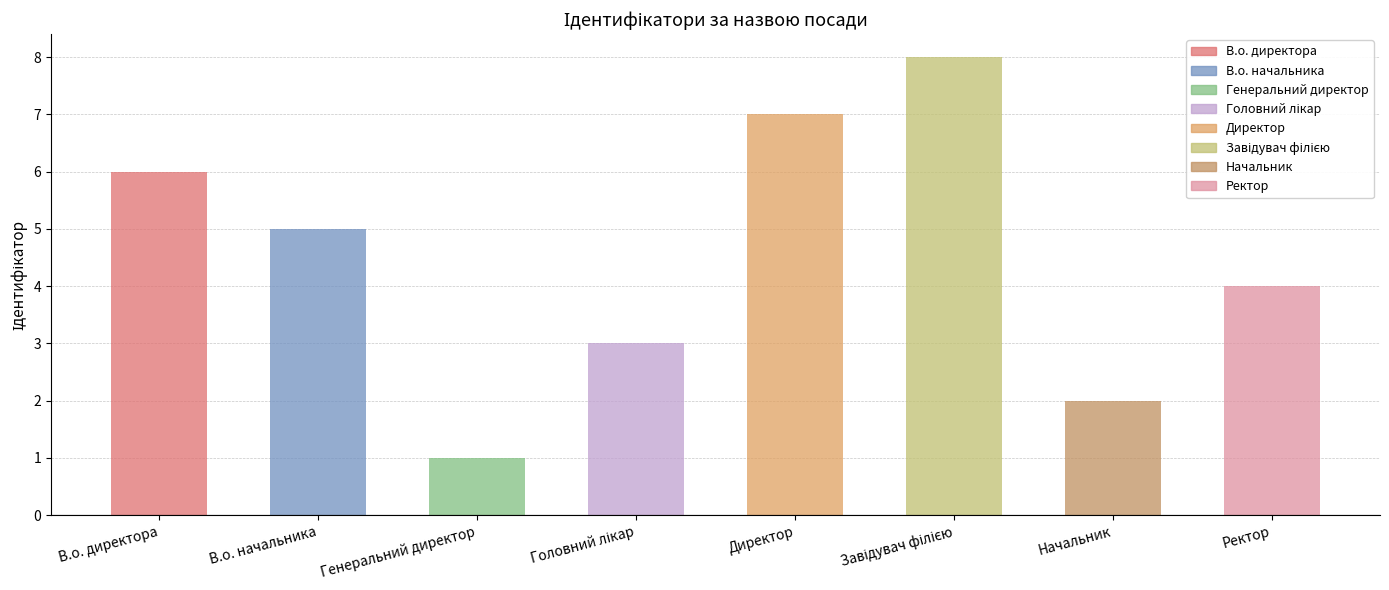

What is the label of the 7th bar from the left?

Начальник